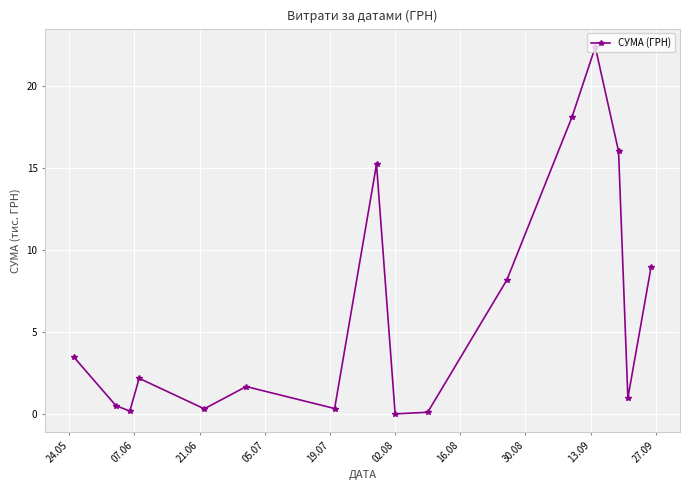

What is the difference between the maximum and second lowest values?

22.3